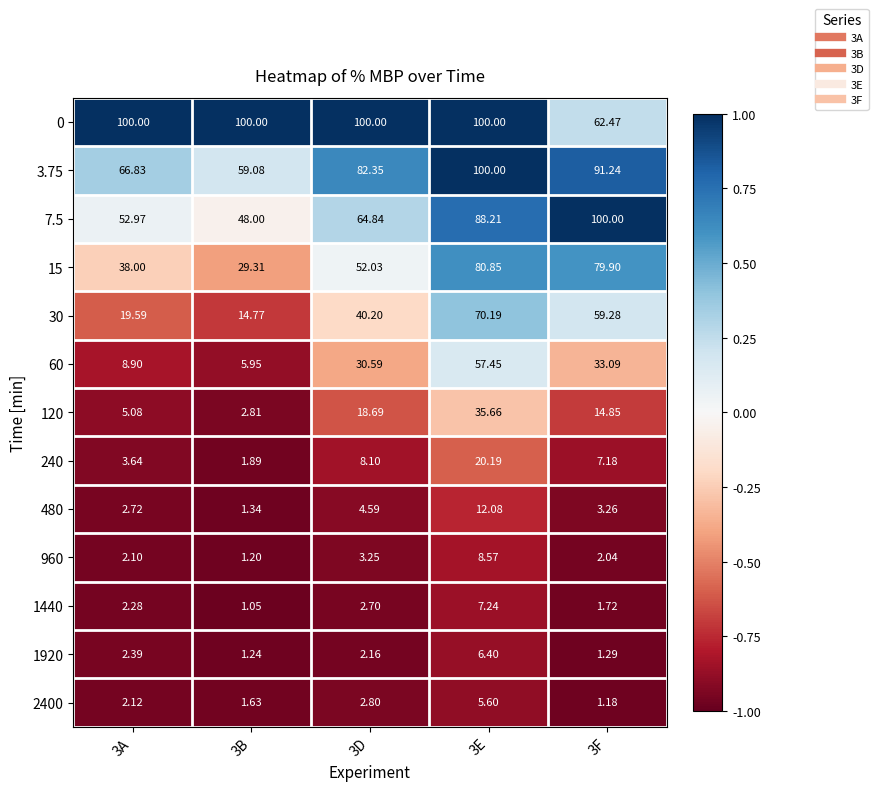

Is the value of 240 at 3A greater than the value of 2400 at 3A?

Yes